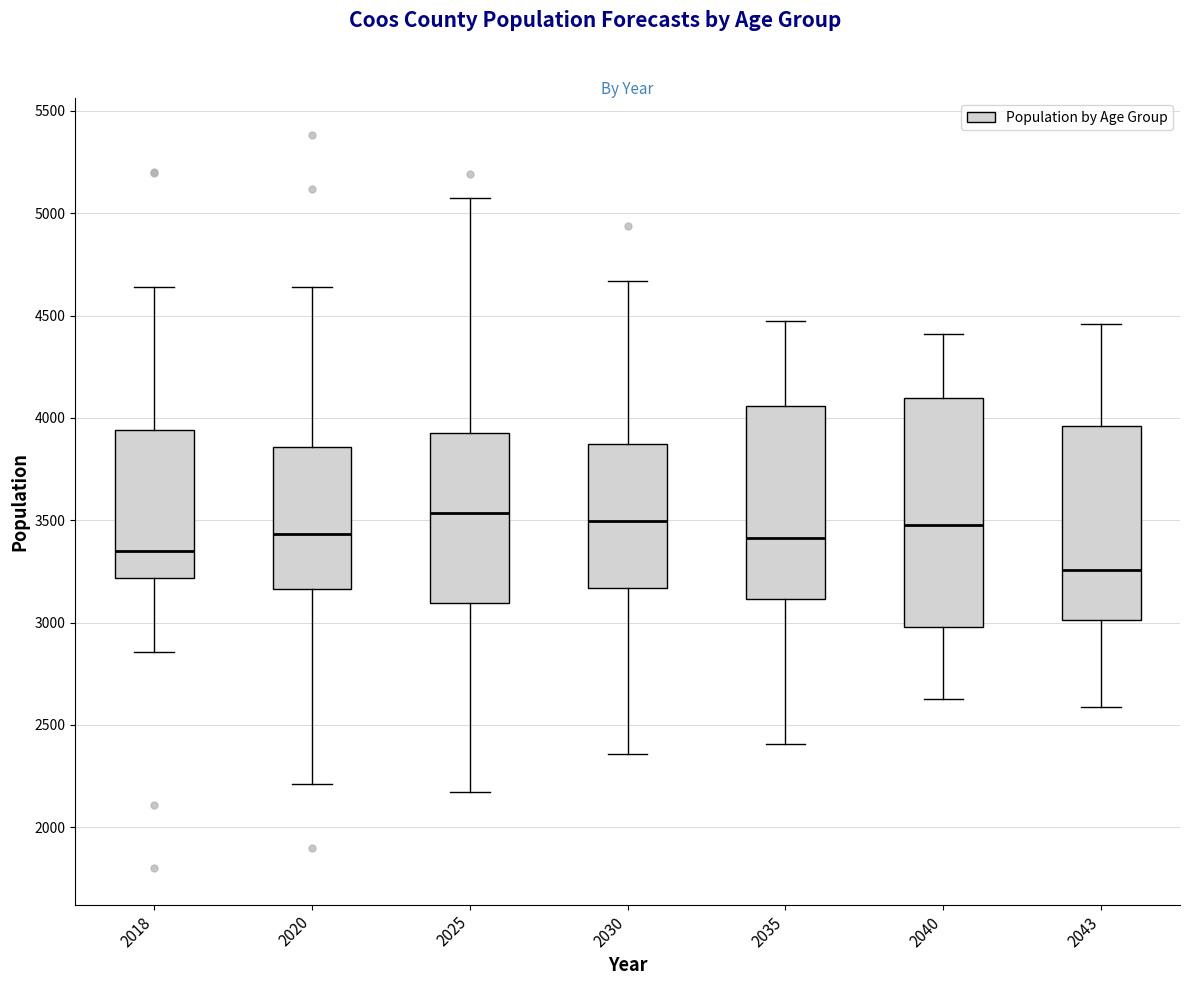

Reading left to right, transcribe this box plot: for each box, give where its median line is, the range the box spans, and where its two whiskers end, as read against the y-axis. The values are not printed on the chart, so give them approximately, as read against the axis.

2018: median 3350, box 3200 to 3950, whiskers 2850 to 4650
2020: median 3450, box 3150 to 3850, whiskers 2200 to 4650
2025: median 3550, box 3100 to 3950, whiskers 2150 to 5100
2030: median 3500, box 3150 to 3850, whiskers 2350 to 4650
2035: median 3400, box 3100 to 4050, whiskers 2400 to 4450
2040: median 3450, box 3000 to 4100, whiskers 2600 to 4400
2043: median 3250, box 3000 to 3950, whiskers 2600 to 4450